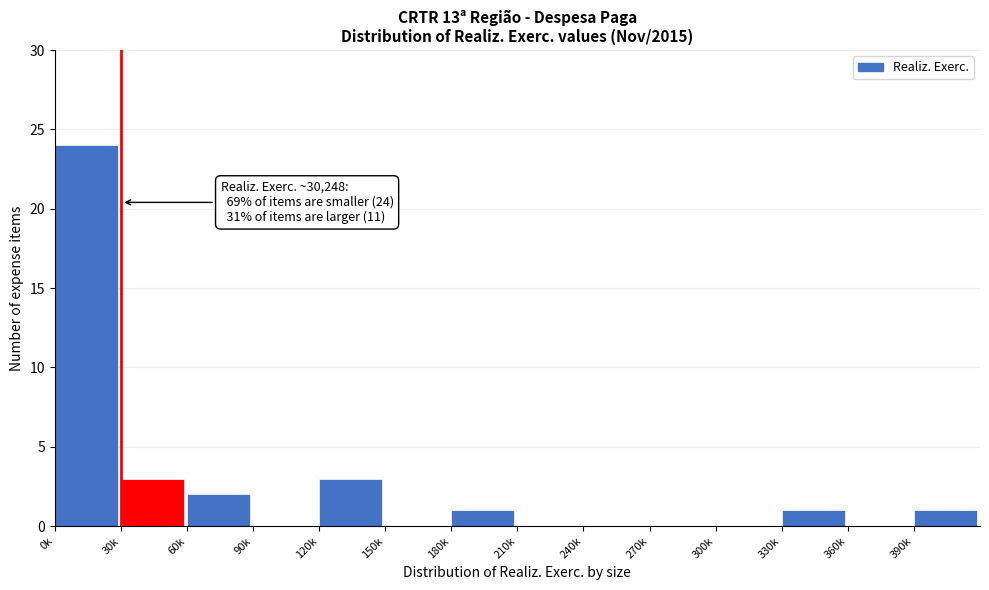

Reading left to right, what are all the values shown in this chart?

0k=24	30k=3	60k=2	90k=0	120k=3	150k=0	180k=1	210k=0	240k=0	270k=0	300k=0	330k=1	360k=0	390k=1